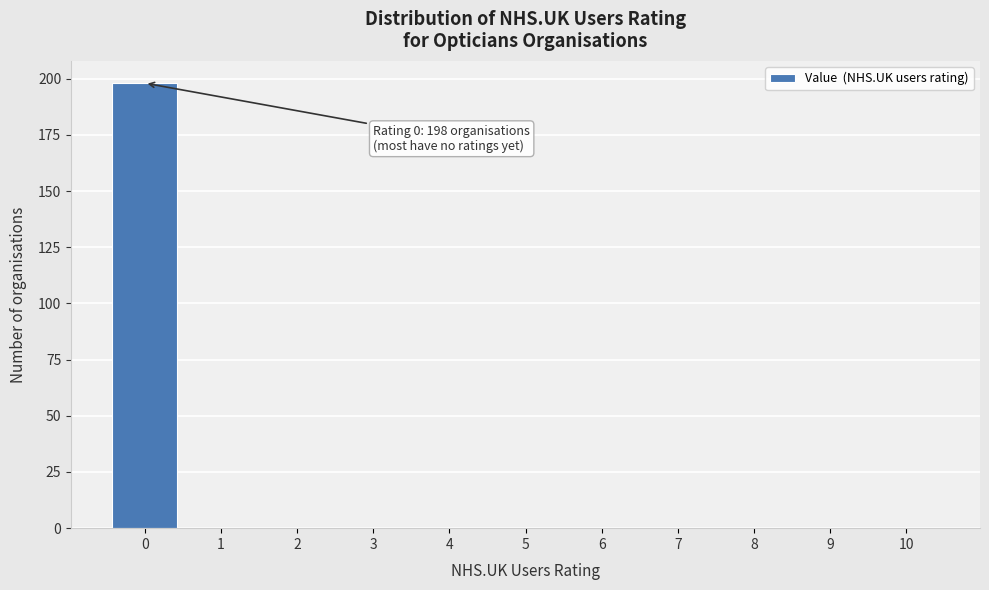

Over which range of the x-axis is the bar tallest?

-0.5 to 0.5